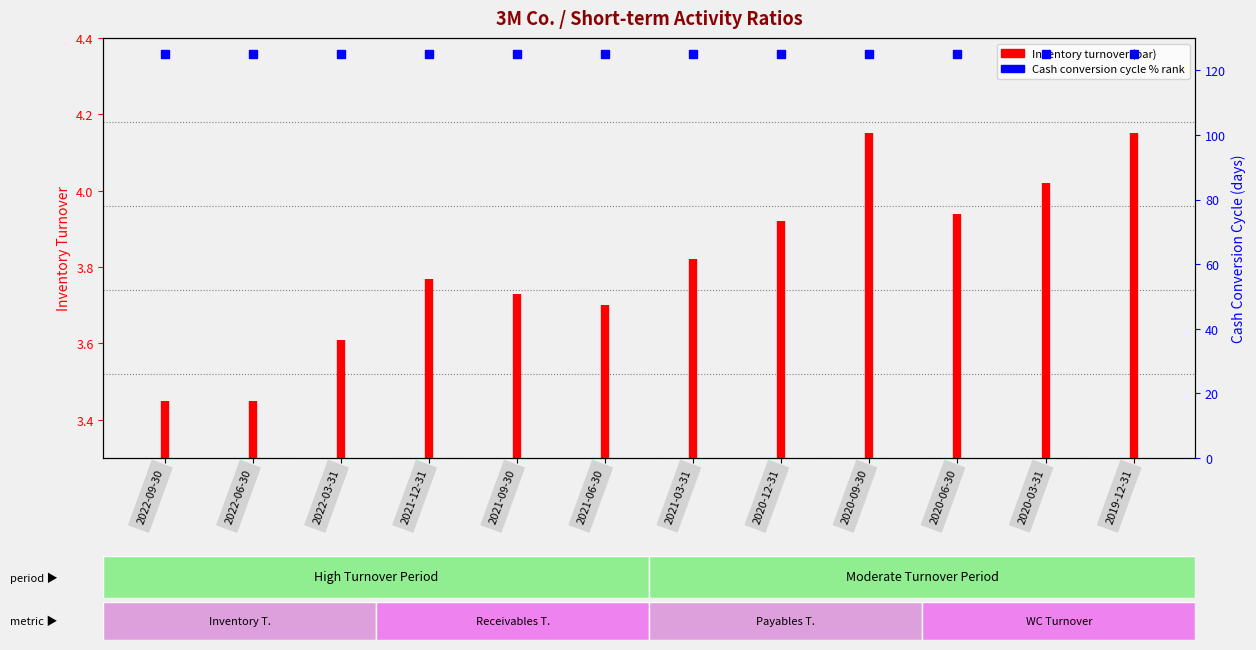

The value at 2021-12-31 is 87. True or false?

True